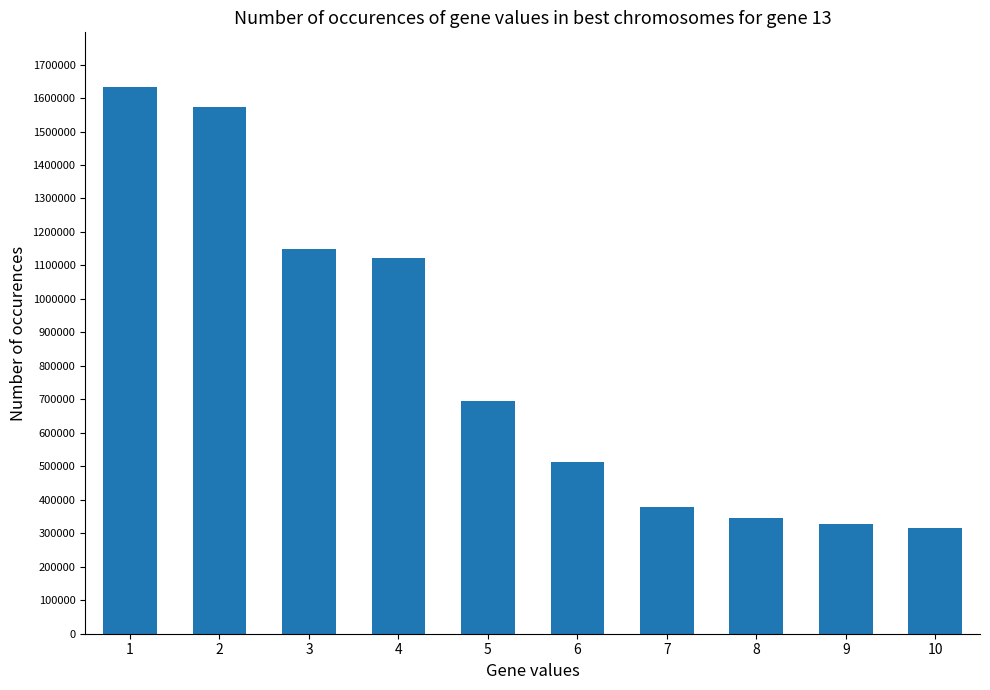

Between 10 and 6, which is larger?

6